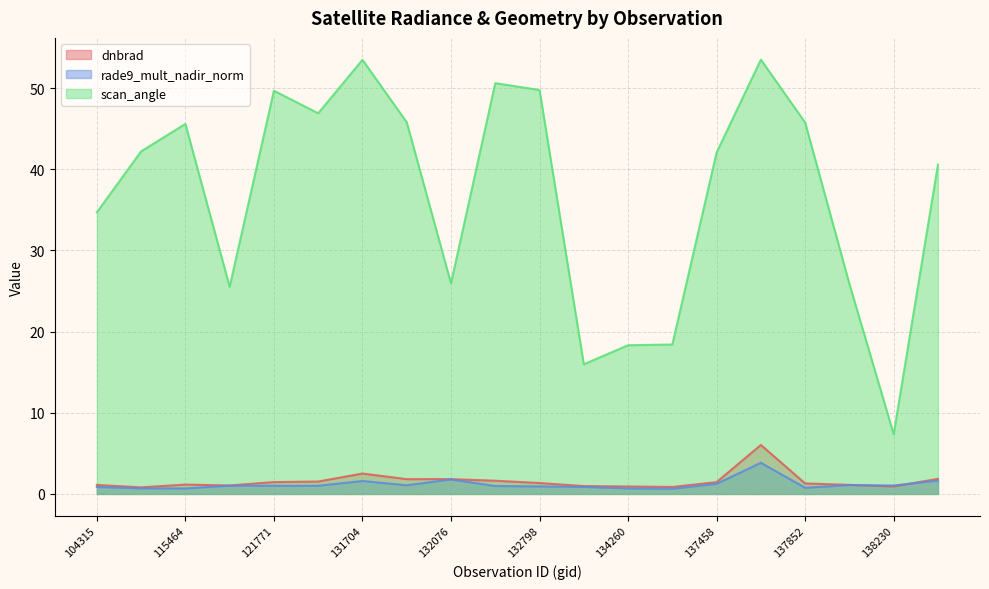

What is the value of the scan_angle point at the 5th from the left?

49.7